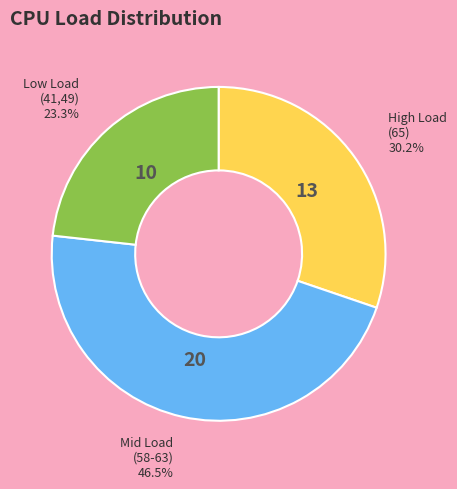

Is there a majority slice in this chart?

No